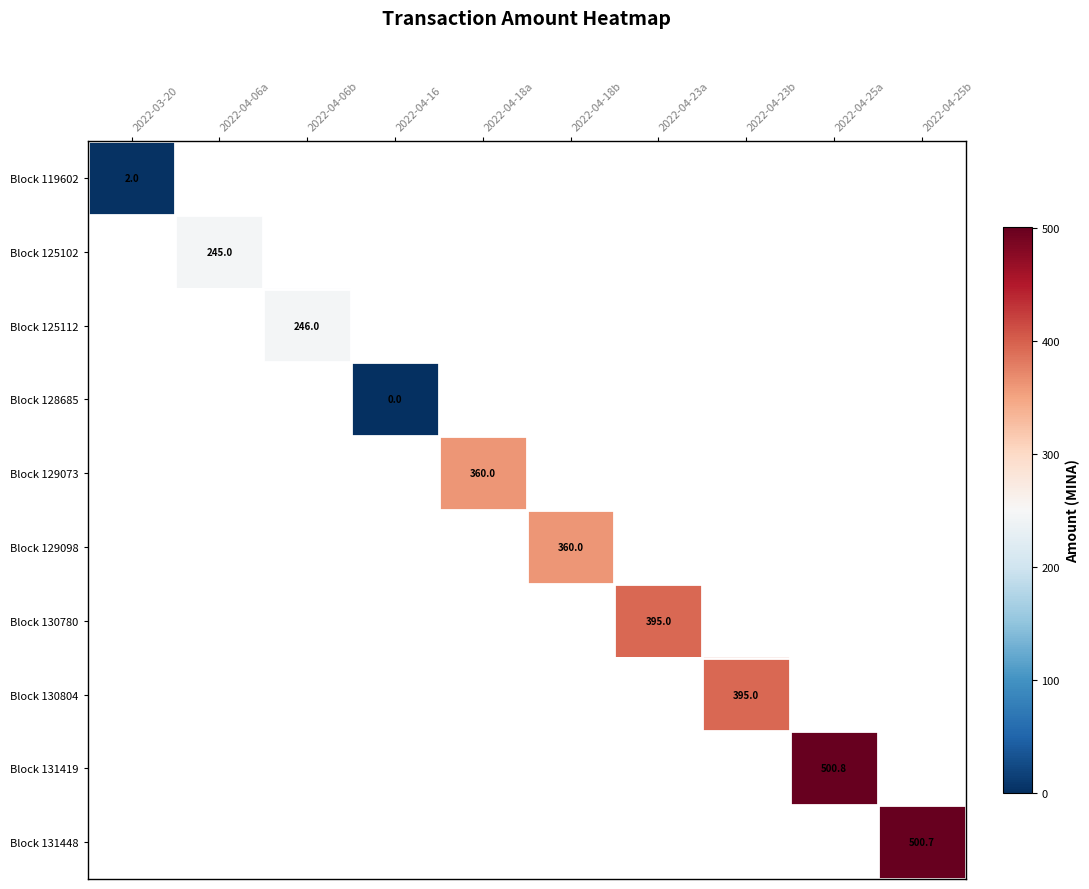

Is it true that Block 119602 equals 2.0 at 2022-03-20?

True